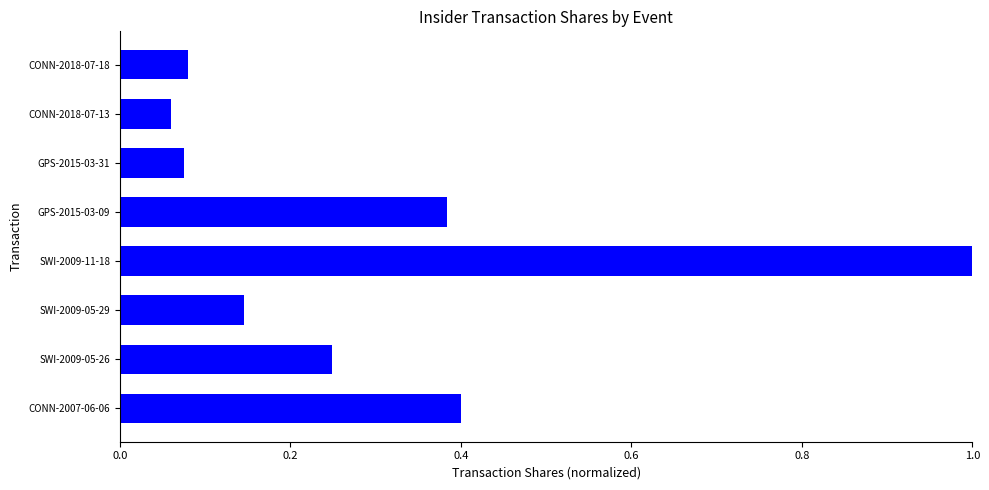

True or false: the data shows 0.0 at GPS-2015-03-31.

False